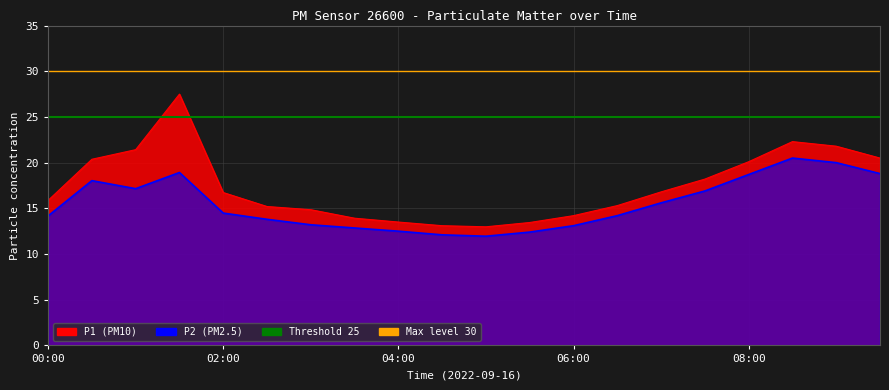

Where does the P2 series first go above 14?

00:00